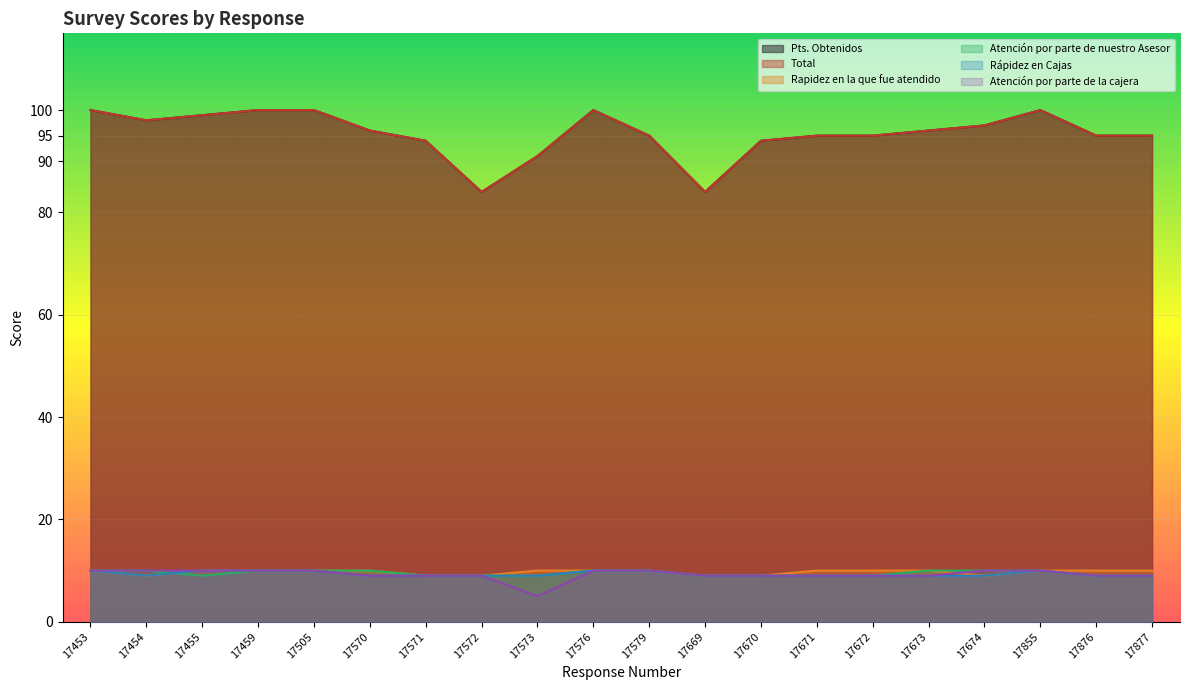

Reading left to right, transcribe all the data shown in this chart.

Pts. Obtenidos: 17453=100	17454=98	17455=99	17459=100	17505=100	17570=96	17571=94	17572=84	17573=91	17576=100	17579=95	17669=84	17670=94	17671=95	17672=95	17673=96	17674=97	17855=100	17876=95	17877=95
Total: 17453=100	17454=98	17455=99	17459=100	17505=100	17570=96	17571=94	17572=84	17573=91	17576=100	17579=95	17669=84	17670=94	17671=95	17672=95	17673=96	17674=97	17855=100	17876=95	17877=95
Rapidez en la que fue atendido: 17453=10	17454=9	17455=10	17459=10	17505=10	17570=10	17571=9	17572=9	17573=10	17576=10	17579=10	17669=9	17670=9	17671=10	17672=10	17673=10	17674=9	17855=10	17876=10	17877=10
Atención por parte de nuestro Asesor: 17453=10	17454=10	17455=9	17459=10	17505=10	17570=10	17571=9	17572=9	17573=9	17576=10	17579=10	17669=9	17670=9	17671=9	17672=9	17673=10	17674=10	17855=10	17876=9	17877=9
Rápidez en Cajas: 17453=10	17454=9	17455=10	17459=10	17505=10	17570=9	17571=9	17572=9	17573=9	17576=10	17579=10	17669=9	17670=9	17671=9	17672=9	17673=9	17674=9	17855=10	17876=9	17877=9
Atención por parte de la cajera: 17453=10	17454=10	17455=10	17459=10	17505=10	17570=9	17571=9	17572=9	17573=5	17576=10	17579=10	17669=9	17670=9	17671=9	17672=9	17673=9	17674=10	17855=10	17876=9	17877=9